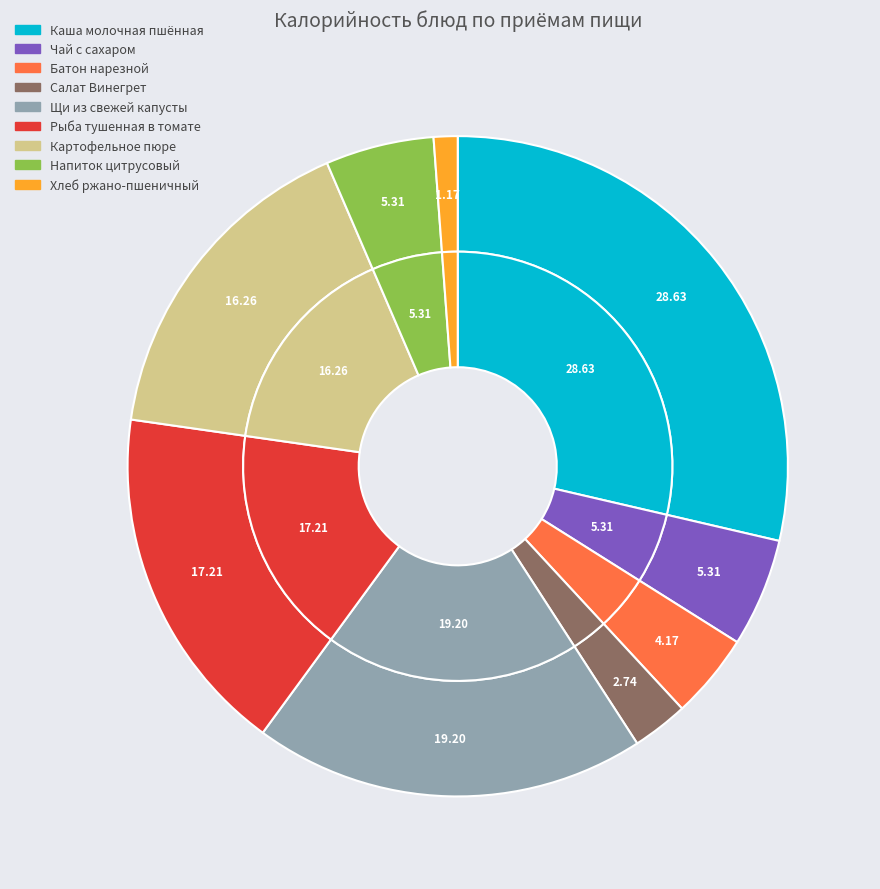

Combined, do Рыба тушенная в томате and Щи из свежей капусты account for over 50%?

No